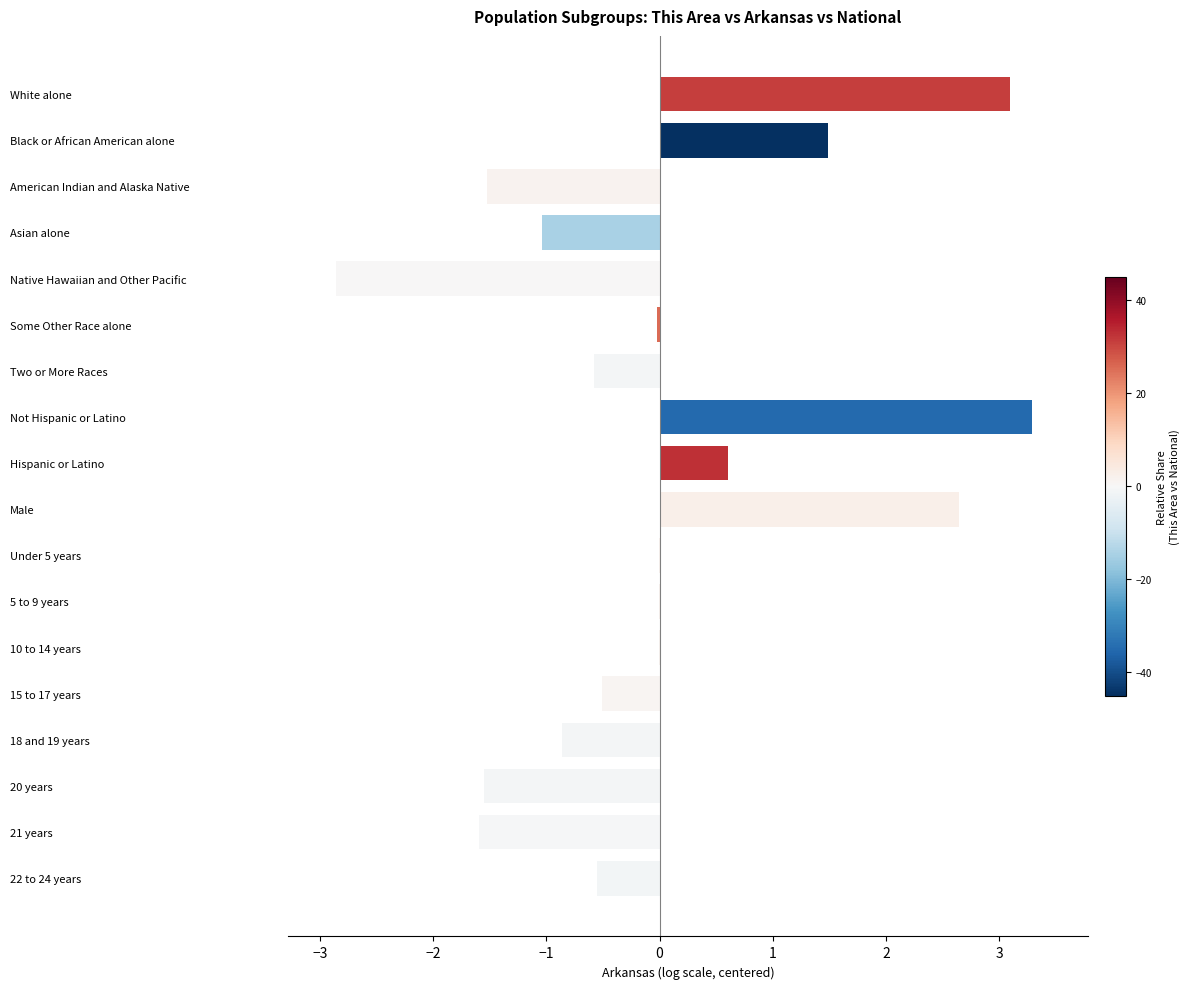

How many data points does each series have?

18